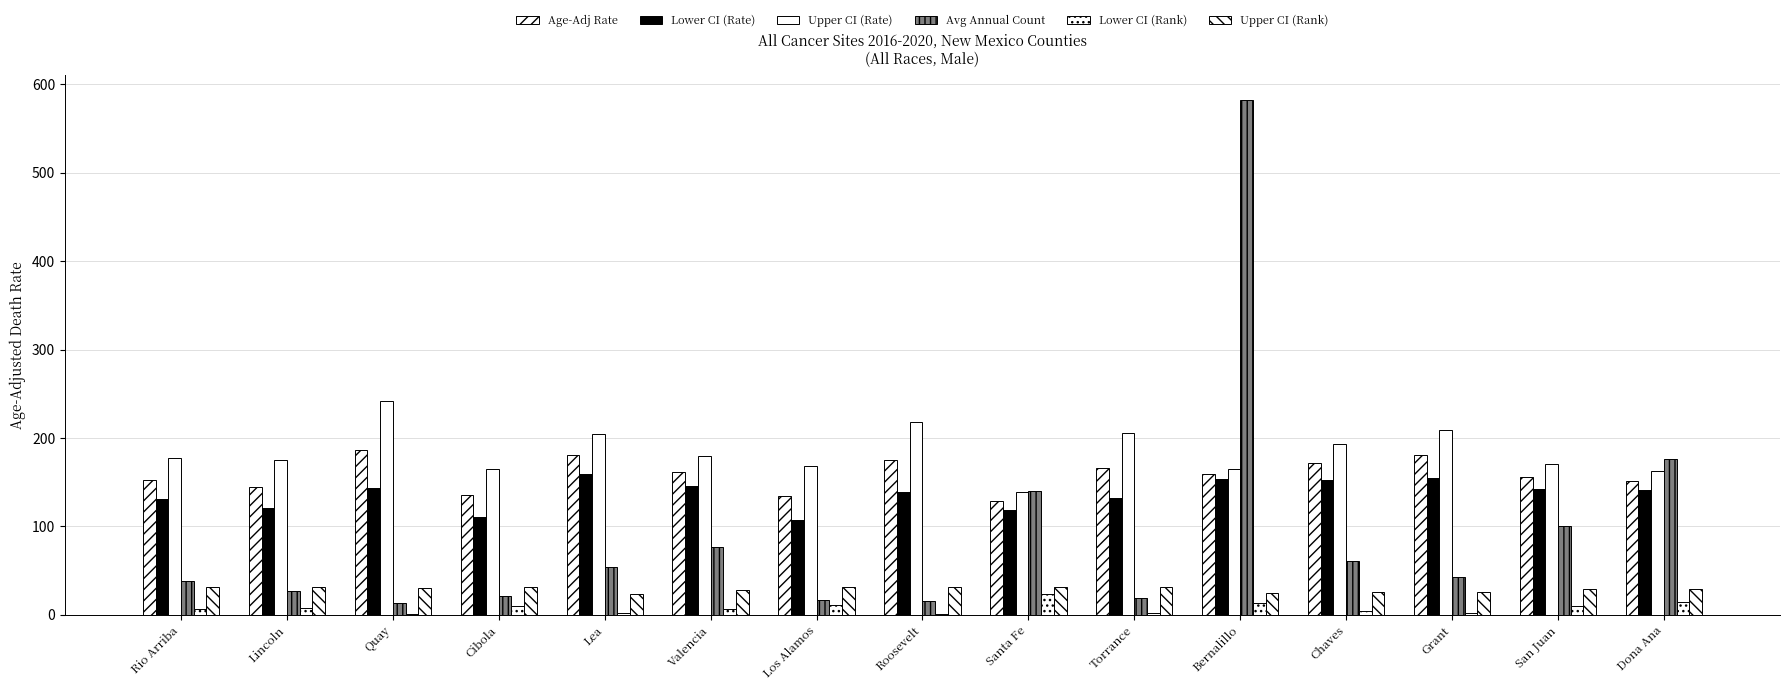

Which series has the largest range (max minus min)?

Avg Annual Count